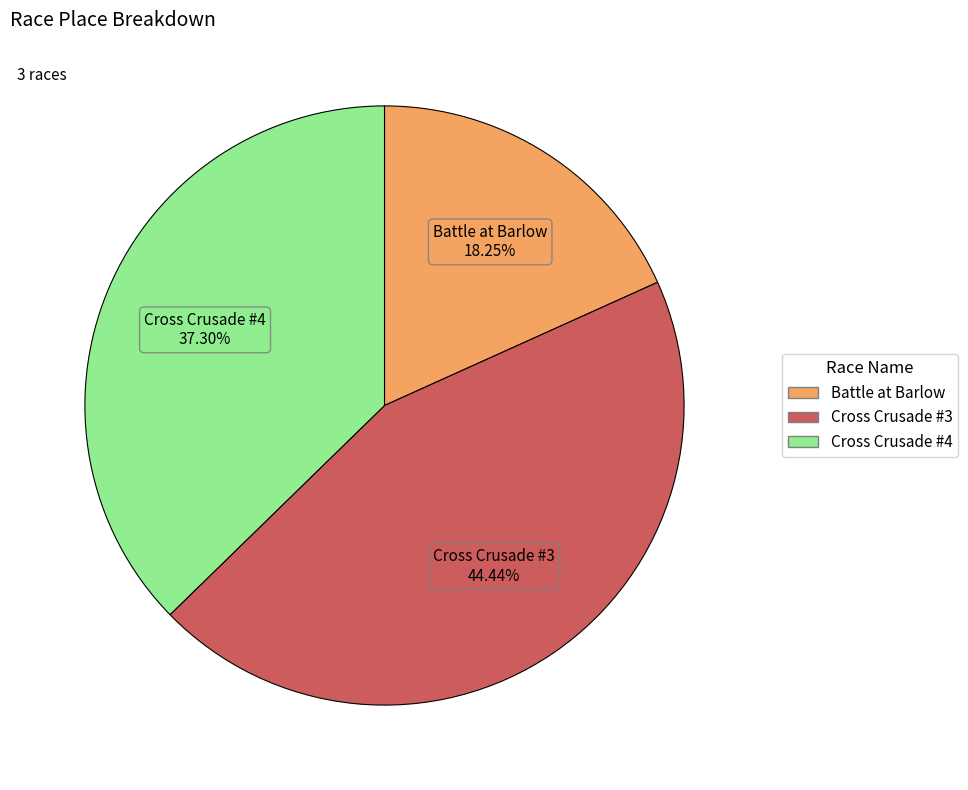

To the nearest percent, what is the combined percentage of Cross Crusade #4 and Cross Crusade #3?

82%